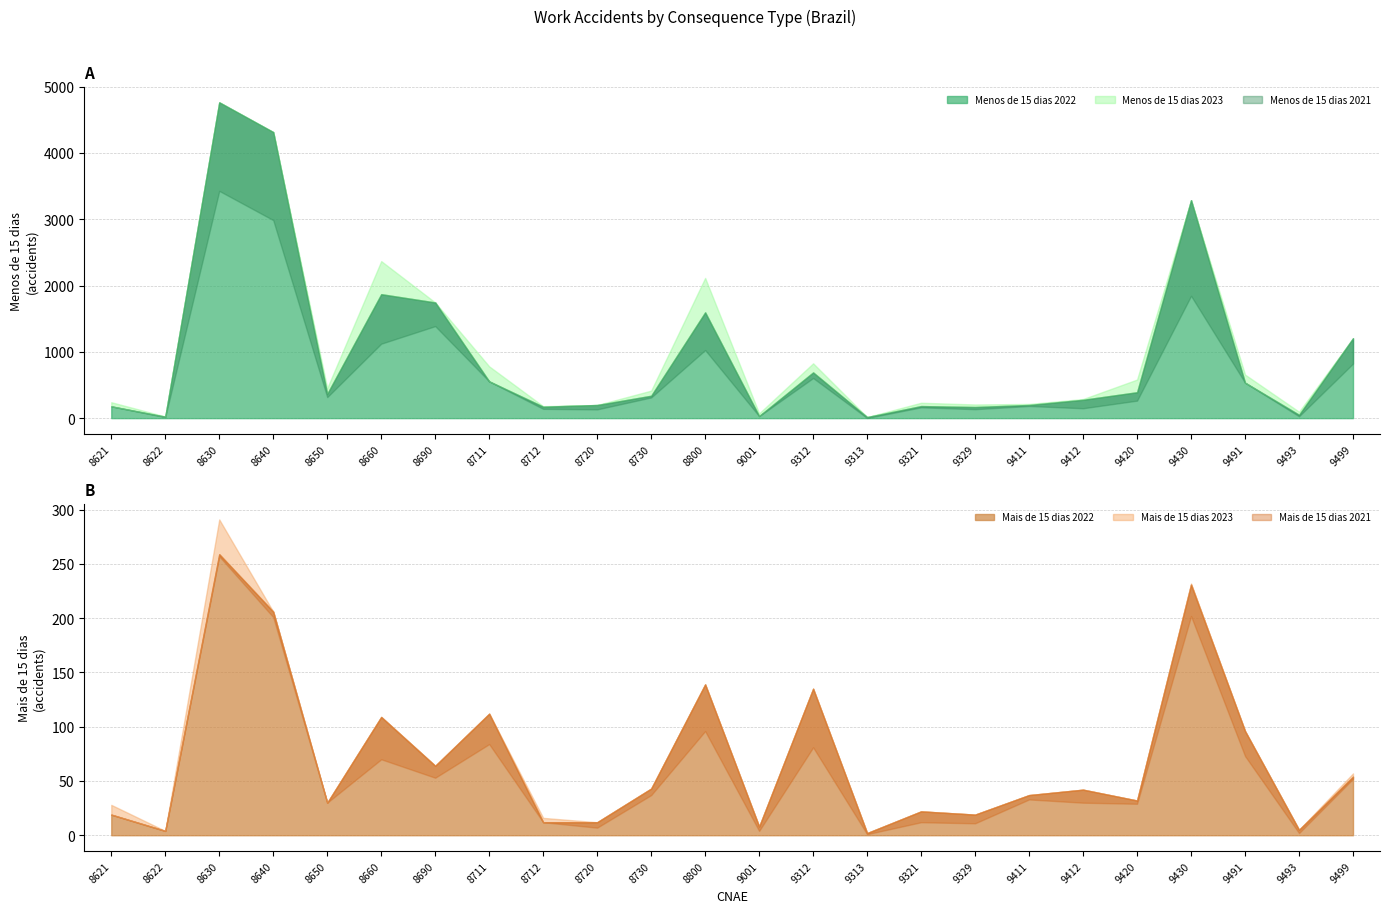

Reading left to right, transcribe all the data shown in this chart.

Menos de 15 dias 2021: 8621=203	8622=15	8630=3428	8640=2987	8650=317	8660=1123	8690=1388	8711=558	8712=140	8720=132	8730=312	8800=1027	9001=30	9312=605	9313=2	9321=163	9329=135	9411=183	9412=149	9420=264	9430=1845	9491=550	9493=28	9499=823
Menos de 15 dias 2022: 8621=178	8622=22	8630=4764	8640=4315	8650=367	8660=1870	8690=1745	8711=555	8712=173	8720=198	8730=338	8800=1596	9001=32	9312=690	9313=16	9321=182	9329=168	9411=199	9412=277	9420=391	9430=3288	9491=535	9493=51	9499=1205
Menos de 15 dias 2023: 8621=240	8622=25	8630=3815	8640=3911	8650=454	8660=2369	8690=1154	8711=781	8712=180	8720=187	8730=415	8800=2115	9001=72	9312=827	9313=12	9321=232	9329=206	9411=214	9412=288	9420=582	9430=3080	9491=657	9493=97	9499=881
Mais de 15 dias 2021: 8621=19	8622=5	8630=257	8640=201	8650=30	8660=70	8690=53	8711=84	8712=15	8720=7	8730=37	8800=96	9001=4	9312=81	9313=1	9321=12	9329=11	9411=33	9412=30	9420=29	9430=202	9491=73	9493=2	9499=52
Mais de 15 dias 2022: 8621=19	8622=4	8630=259	8640=206	8650=30	8660=109	8690=64	8711=112	8712=12	8720=12	8730=43	8800=139	9001=8	9312=135	9313=2	9321=22	9329=19	9411=37	9412=42	9420=32	9430=231	9491=96	9493=5	9499=54
Mais de 15 dias 2023: 8621=28	8622=3	8630=291	8640=166	8650=25	8660=95	8690=58	8711=89	8712=16	8720=9	8730=42	8800=127	9001=8	9312=102	9313=0	9321=14	9329=18	9411=24	9412=37	9420=29	9430=232	9491=72	9493=5	9499=57